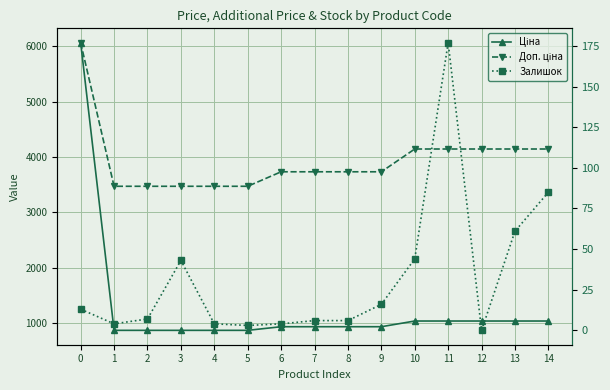

What is the difference between the second highest and second lowest values in the Ціна series?

168.5